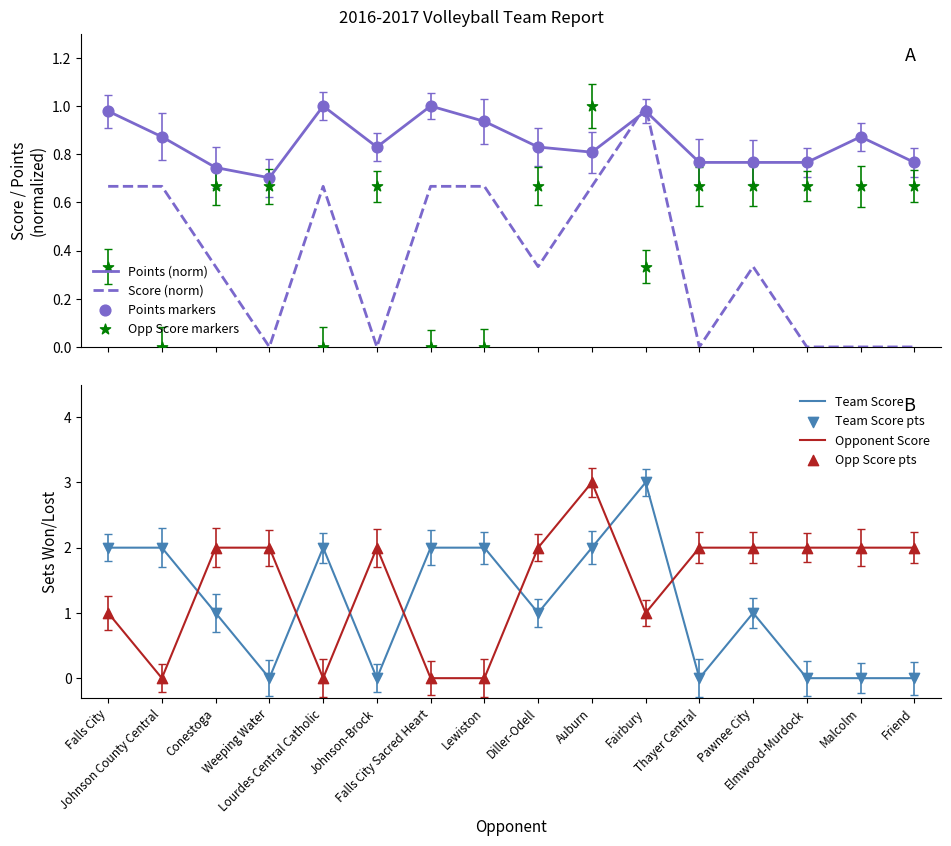

At which category is the sum across all series the highest?

Auburn